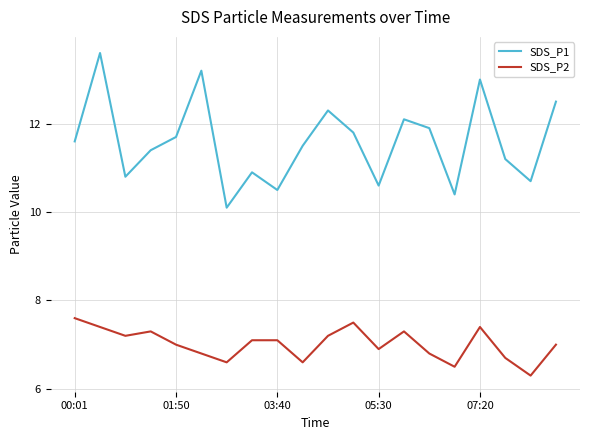

True or false: SDS_P2 and SDS_P1 cross at least once.

False